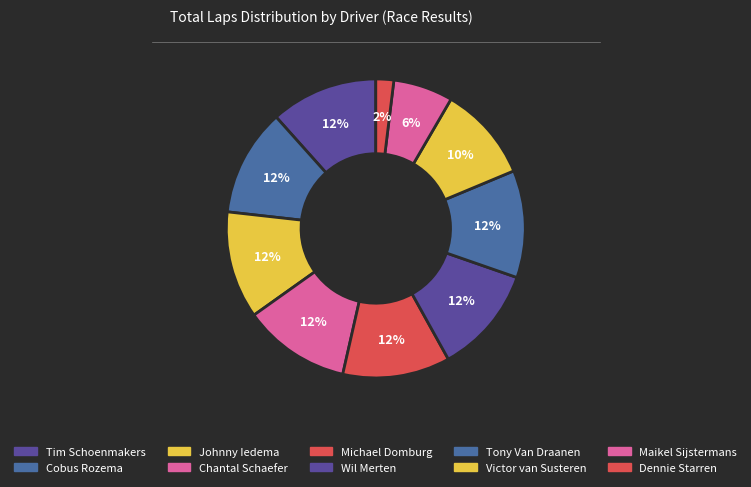

To the nearest percent, what is the average slice percentage?

10%